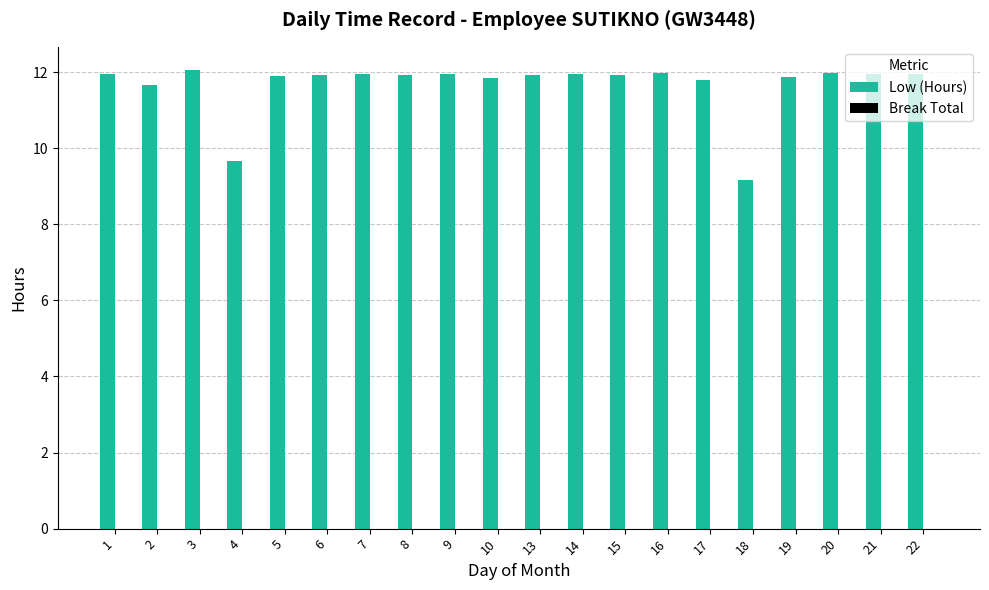

What is the value of the 16th bar from the left?

9.2